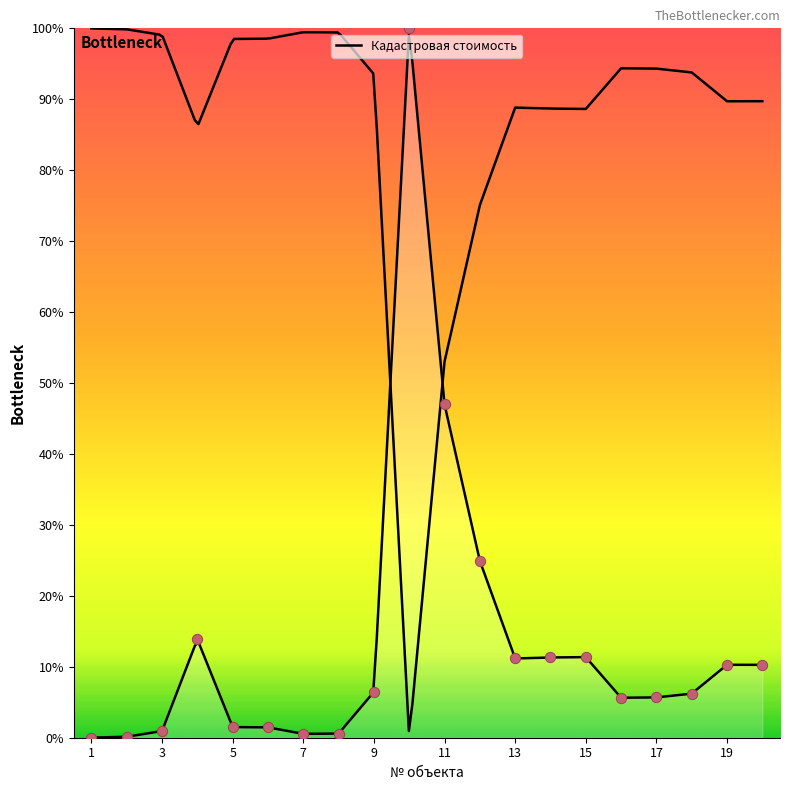

What is the change in value from 7 to 12?

+24.4